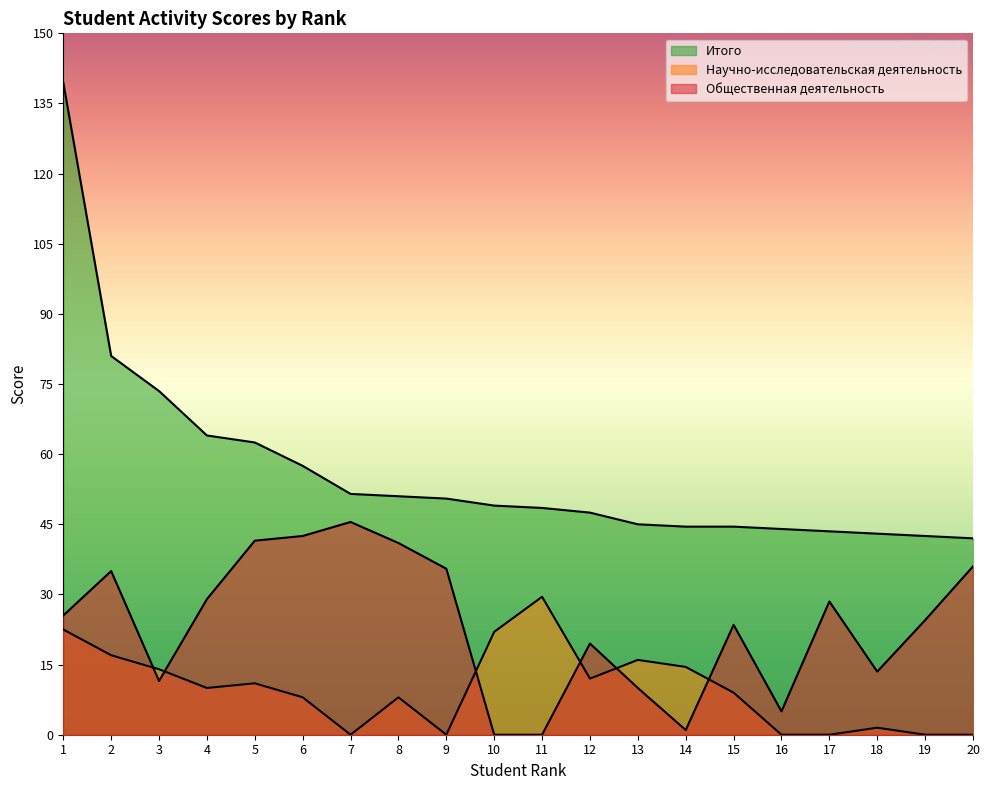

Where is the first local minimum for Общественная деятельность?

3